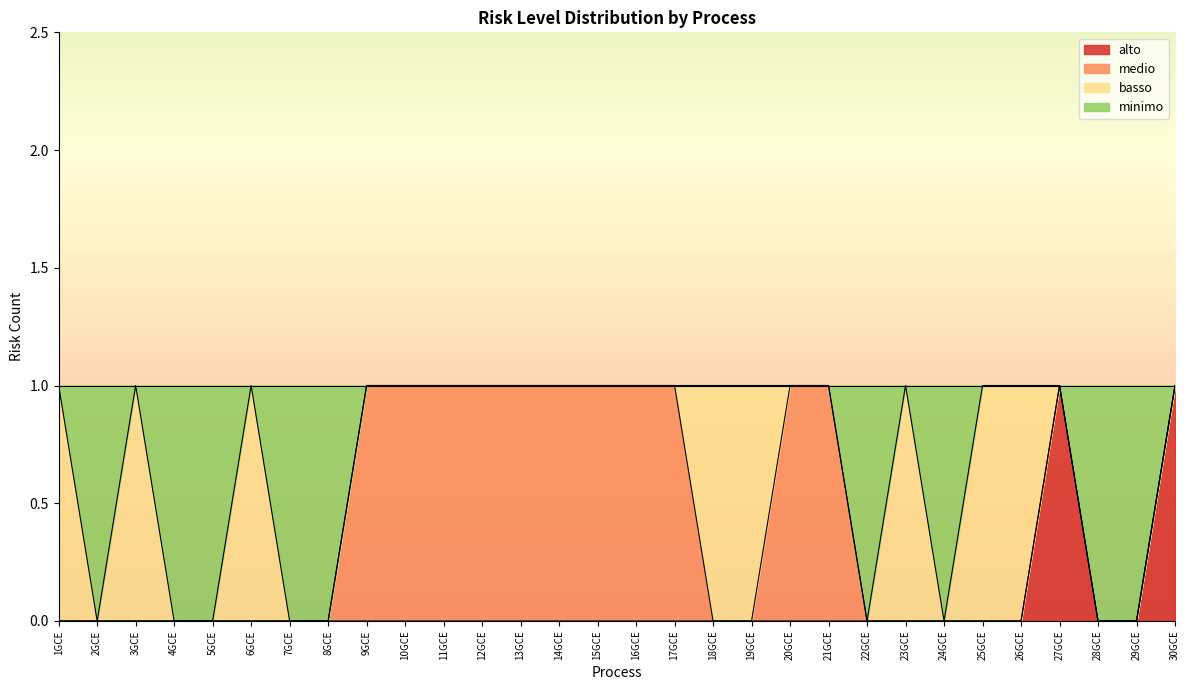

Which series has the largest range (max minus min)?

alto